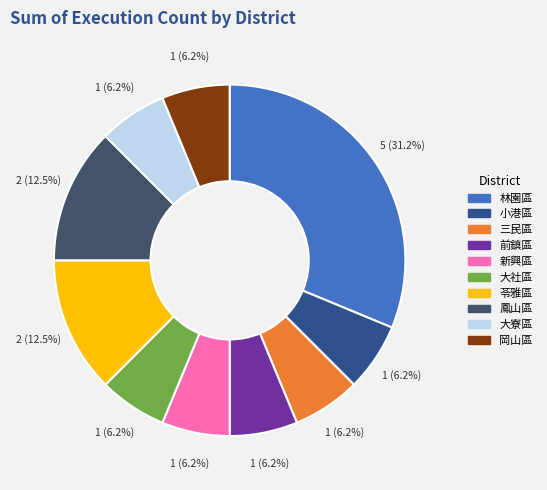

To the nearest percent, what is the average slice percentage?

10%